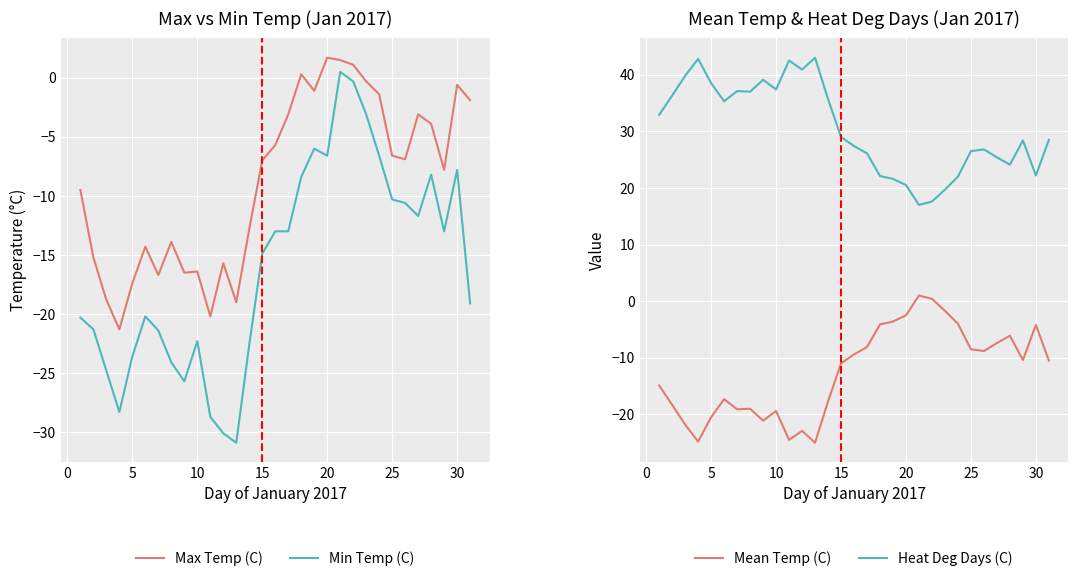

What is the average value of the Max Temp (C) series?

-8.8